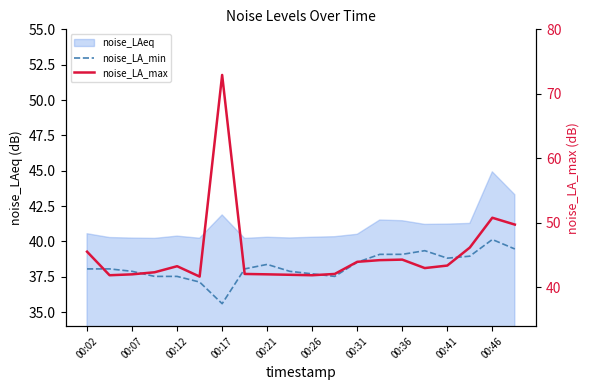

How many interior local valleys does the noise_LA_max series have?

4